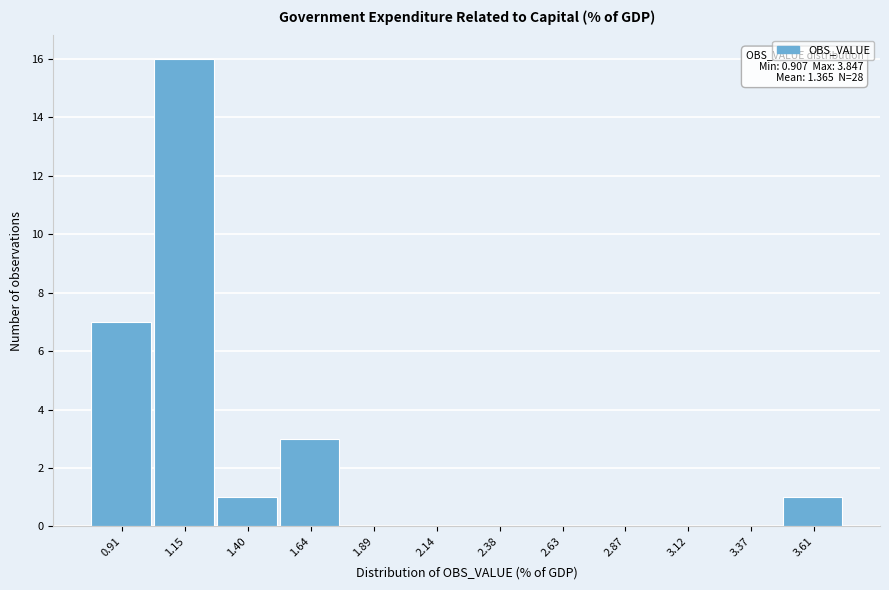

Reading left to right, extract all data points from this chart.

0.91=7	1.15=16	1.40=1	1.64=3	1.89=0	2.14=0	2.38=0	2.63=0	2.87=0	3.12=0	3.37=0	3.61=1